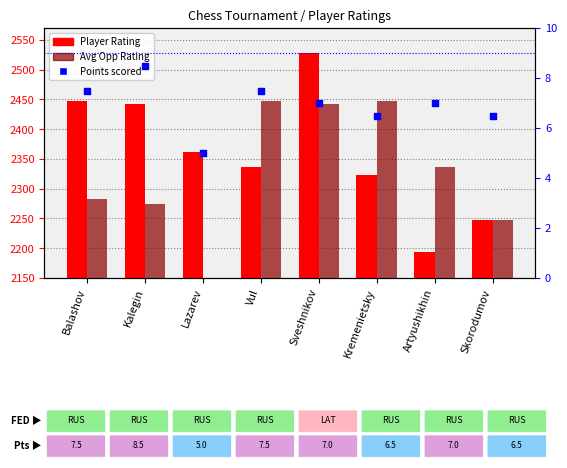

Which series reaches the minimum Y coordinate?

Points scored